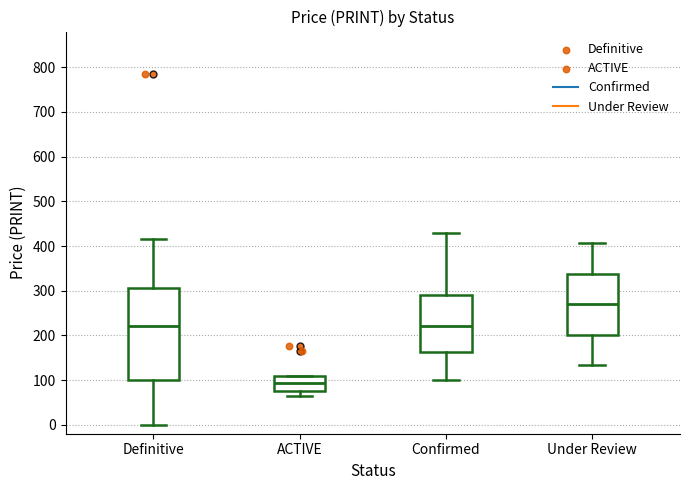

Reading left to right, read every box against the y-axis: the position of its median line, the range the box covers, and the ends of its whiskers. The values are not printed on the chart, so give them approximately, as read against the axis.

Definitive: median 220, box 100 to 310, whiskers 0 to 420
ACTIVE: median 90, box 70 to 110, whiskers 60 to 110
Confirmed: median 220, box 160 to 290, whiskers 100 to 430
Under Review: median 270, box 200 to 340, whiskers 130 to 410